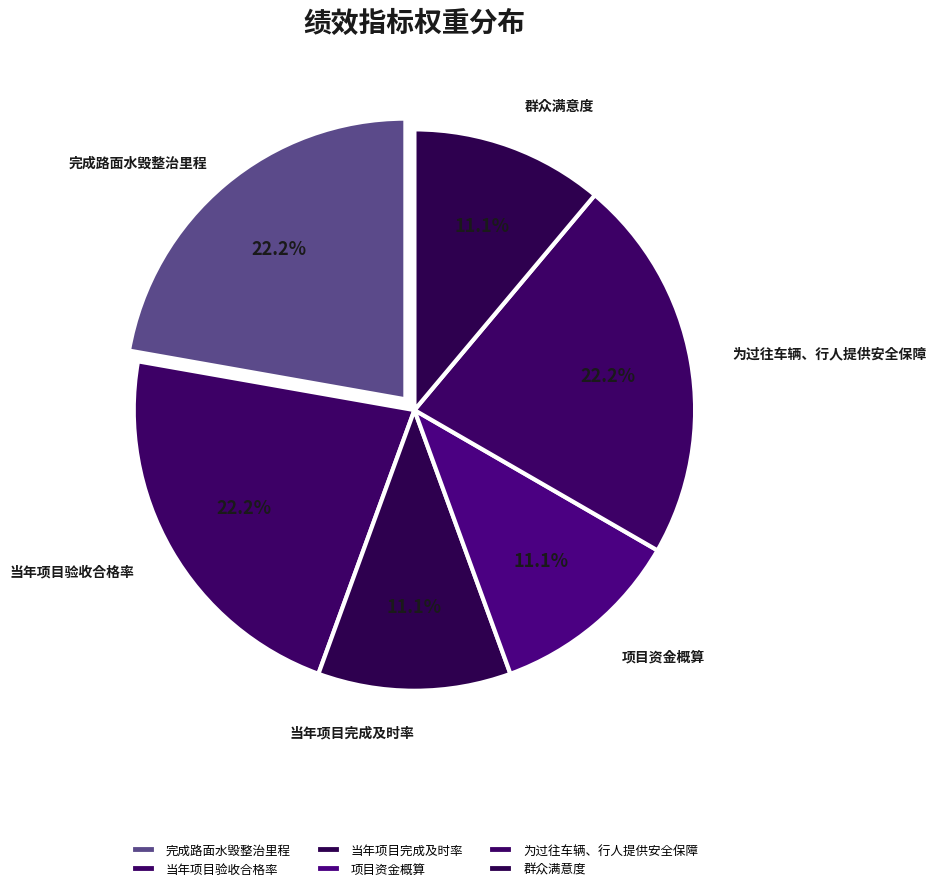

What is the total percentage of 完成路面水毁整治里程 and 项目资金概算?

33.3%